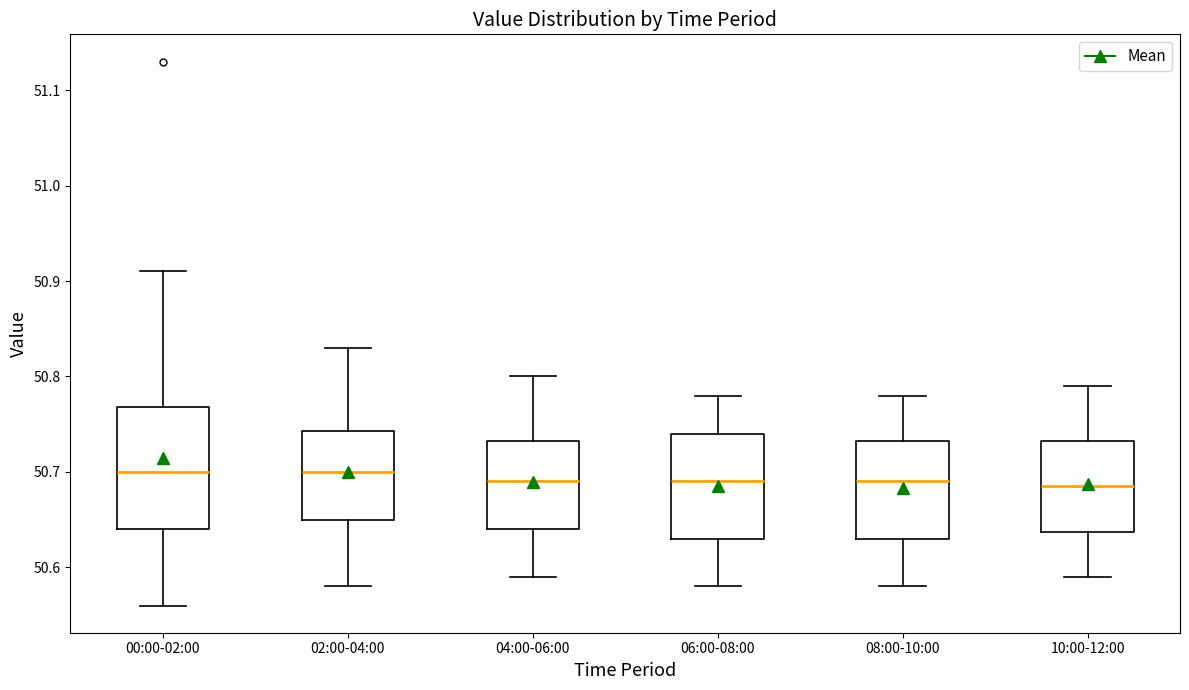

Where does the median line of the box for 10:00-12:00 sit on the y-axis? The values are not printed on the chart, so give them approximately, as read against the axis.

50.69